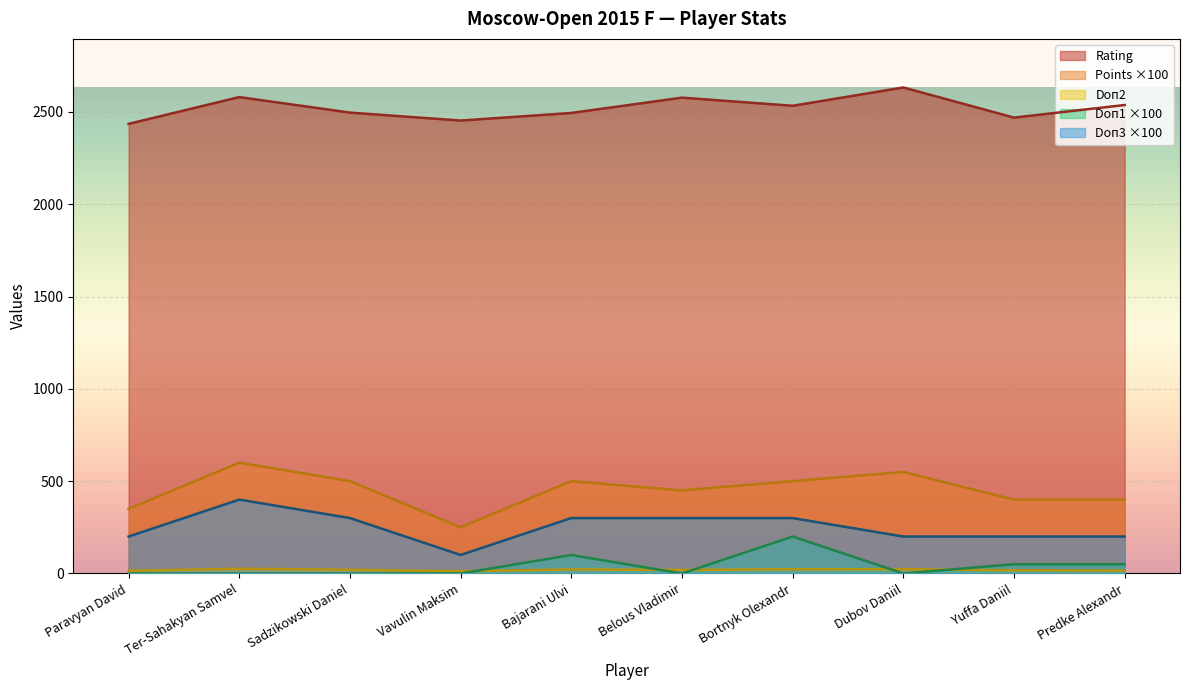

True or false: Doп1 has more than 2 interior local peaks.

False